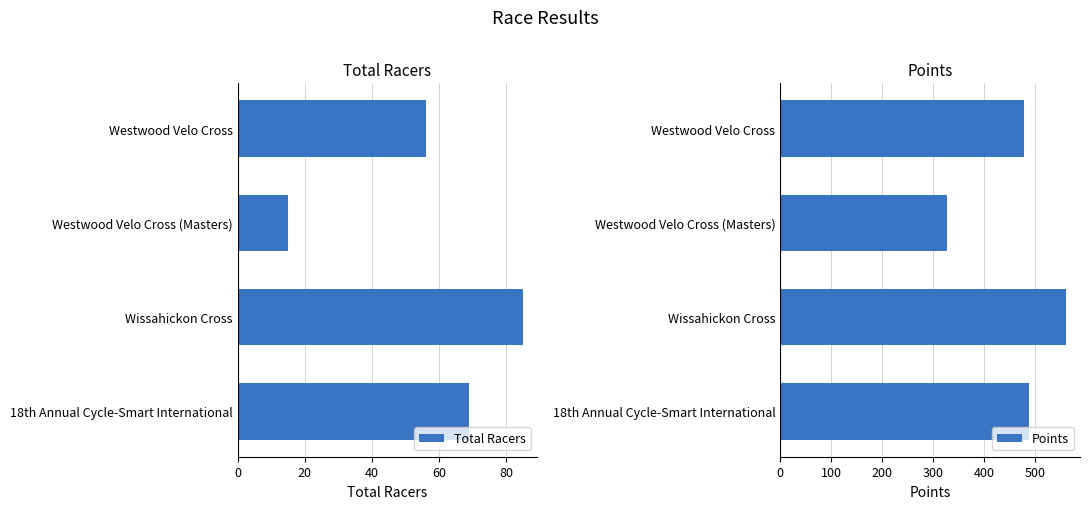

Rank the categories by Points value from highest to lowest.

Wissahickon Cross, 18th Annual Cycle-Smart International, Westwood Velo Cross, Westwood Velo Cross (Masters)